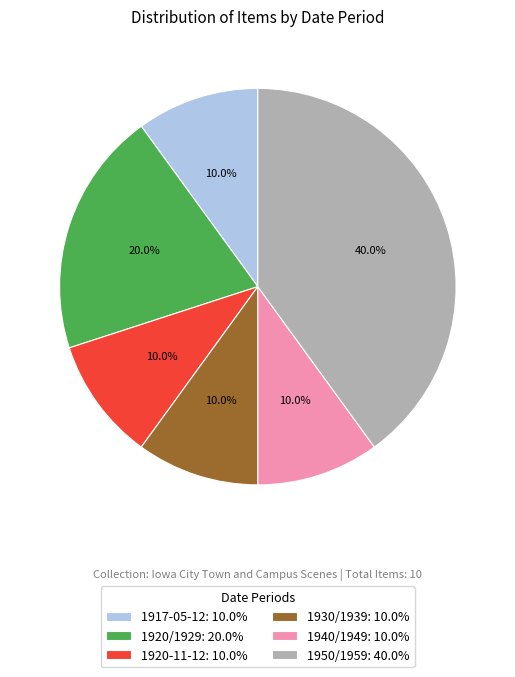

What percentage is NOT represented by 1920-11-12: 10.0%?

90.0%